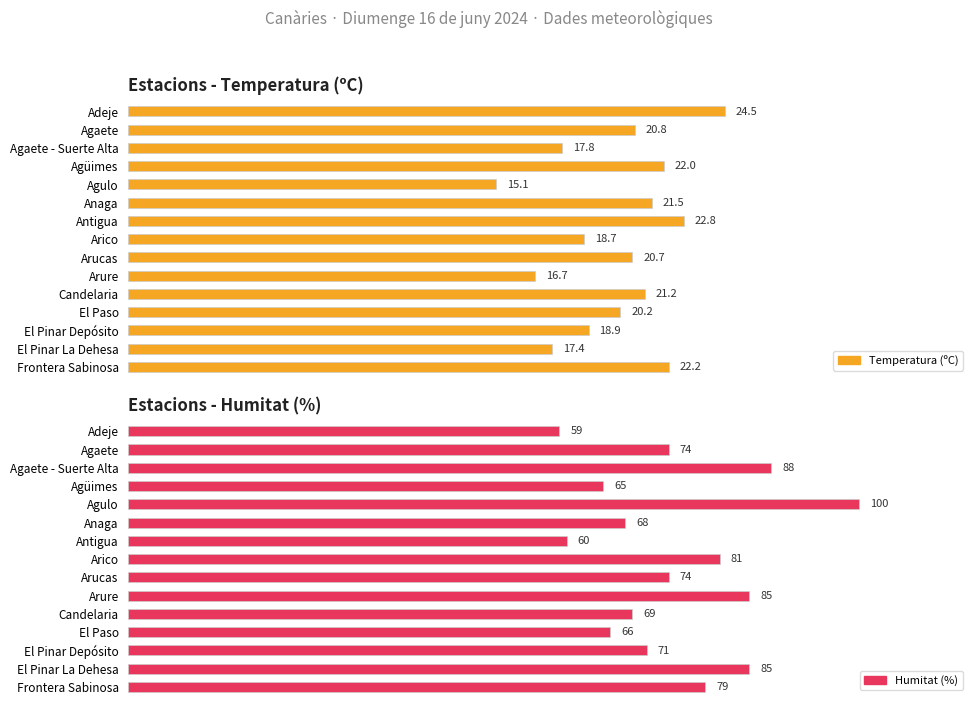

Rank the series at El Pinar La Dehesa from highest to lowest value.

Humitat (%), Temperatura (ºC)